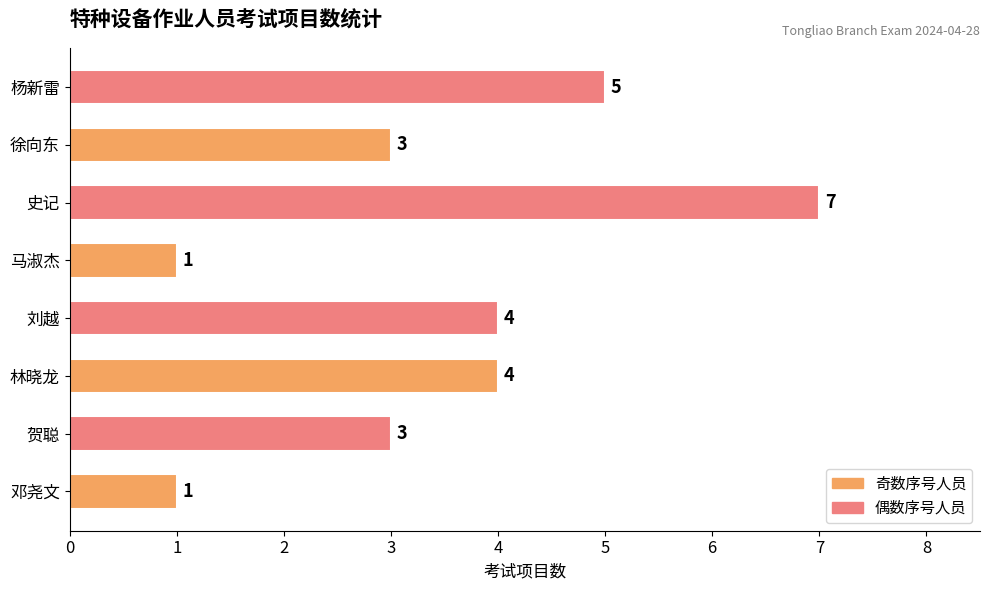

Reading bottom to top, transcribe all the data shown in this chart.

1	3	4	4	1	7	3	5